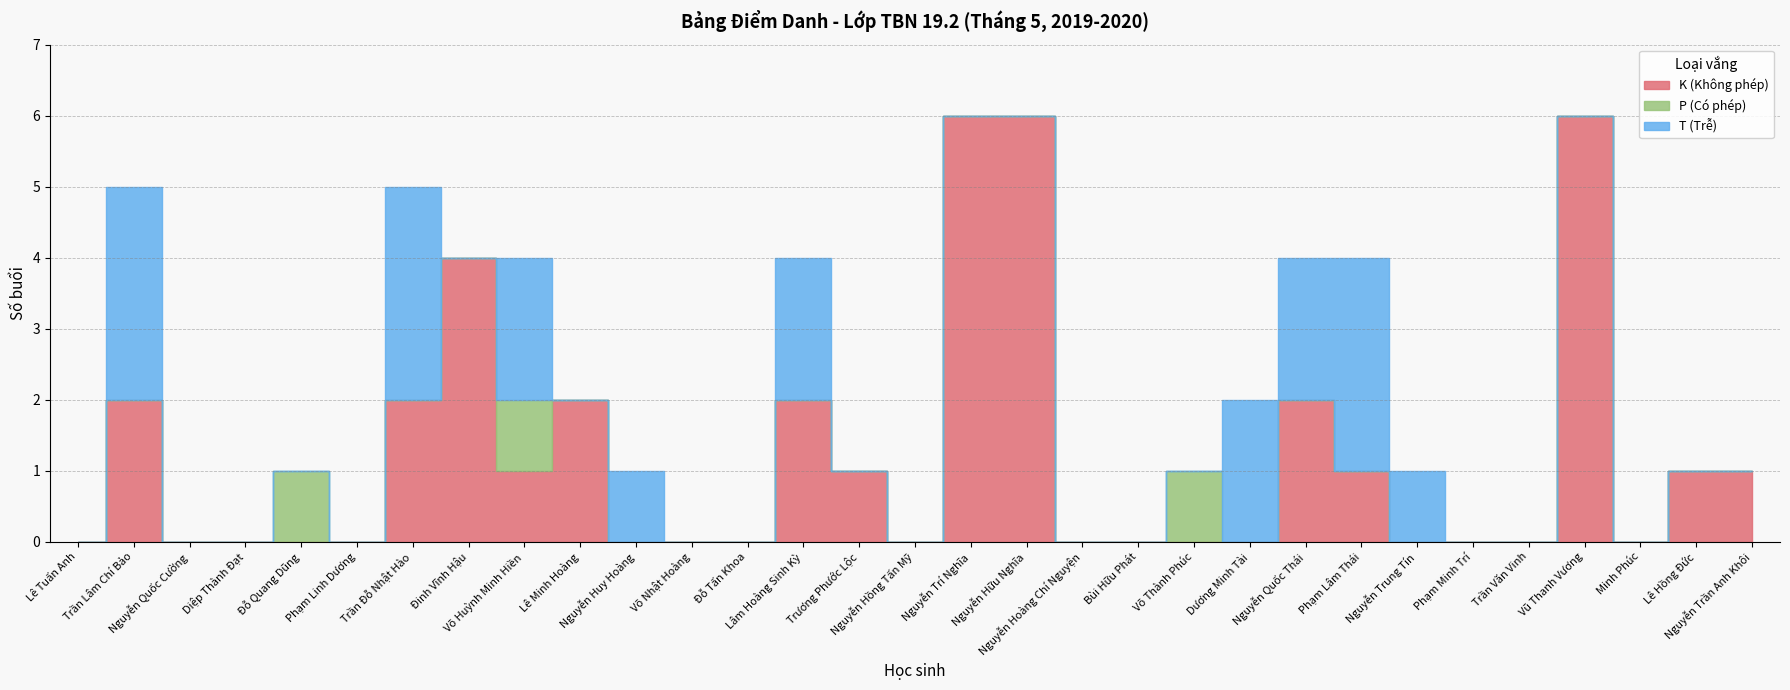

Is it true that P (Có phép) equals 0 at Trần Văn Vinh?

True